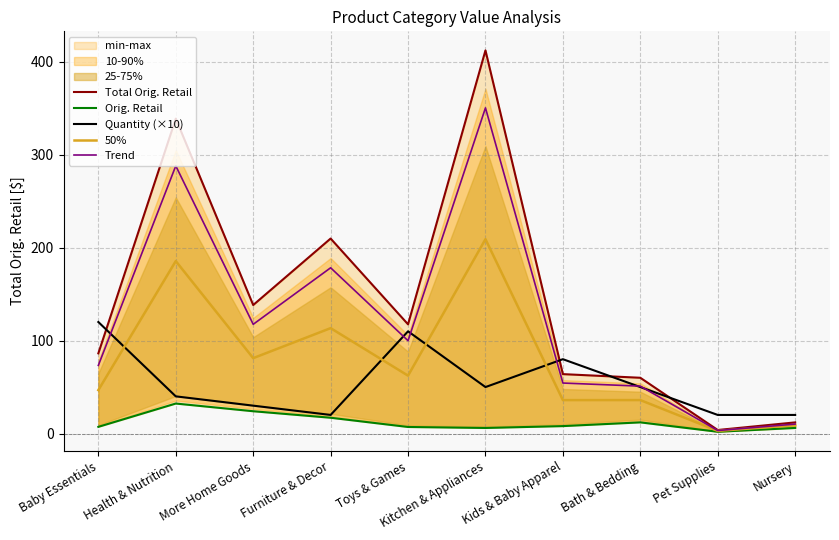

True or false: 50% and Quantity (×10) cross at least once.

True